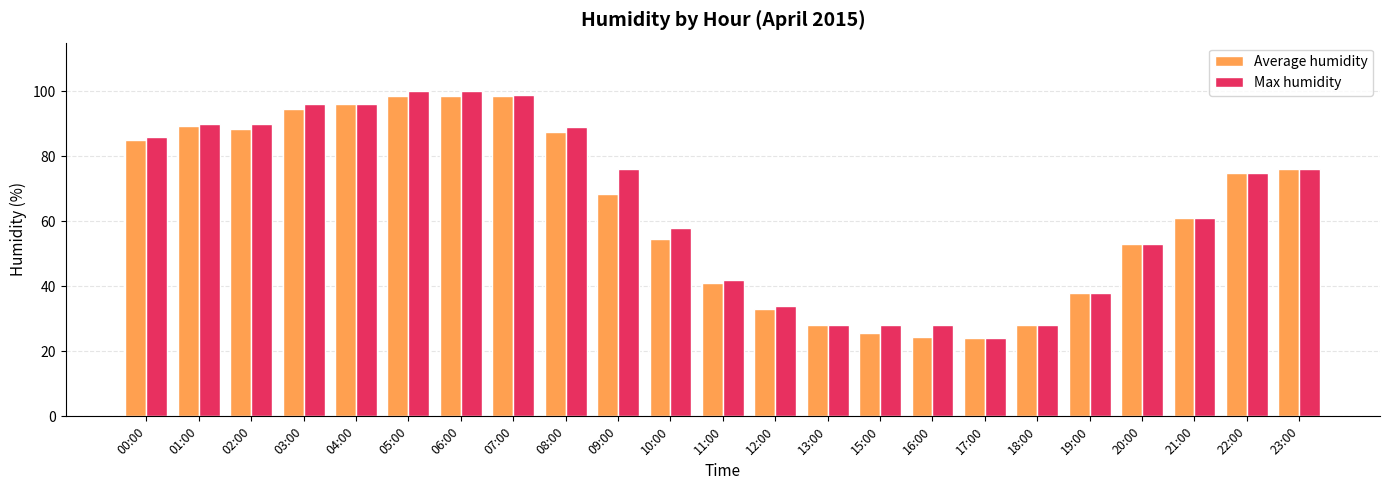

List the series in order of their overall mean, lowest first.

Average humidity, Max humidity